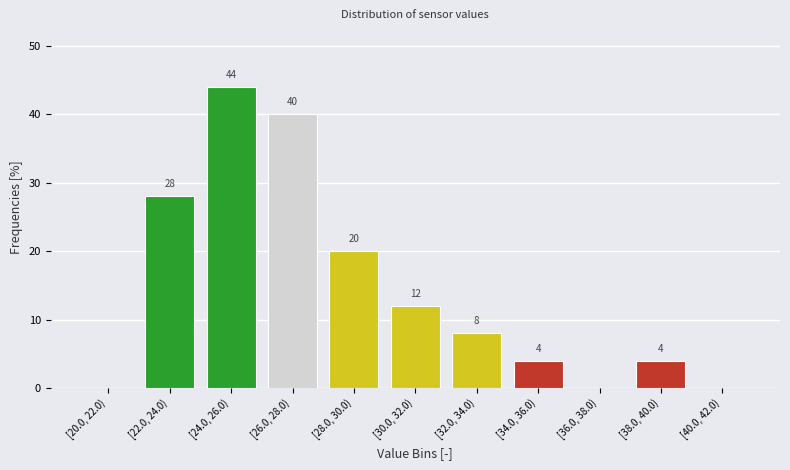

Reading left to right, extract all data points from this chart.

[20.0, 22.0)=0	[22.0, 24.0)=28	[24.0, 26.0)=44	[26.0, 28.0)=40	[28.0, 30.0)=20	[30.0, 32.0)=12	[32.0, 34.0)=8	[34.0, 36.0)=4	[36.0, 38.0)=0	[38.0, 40.0)=4	[40.0, 42.0)=0